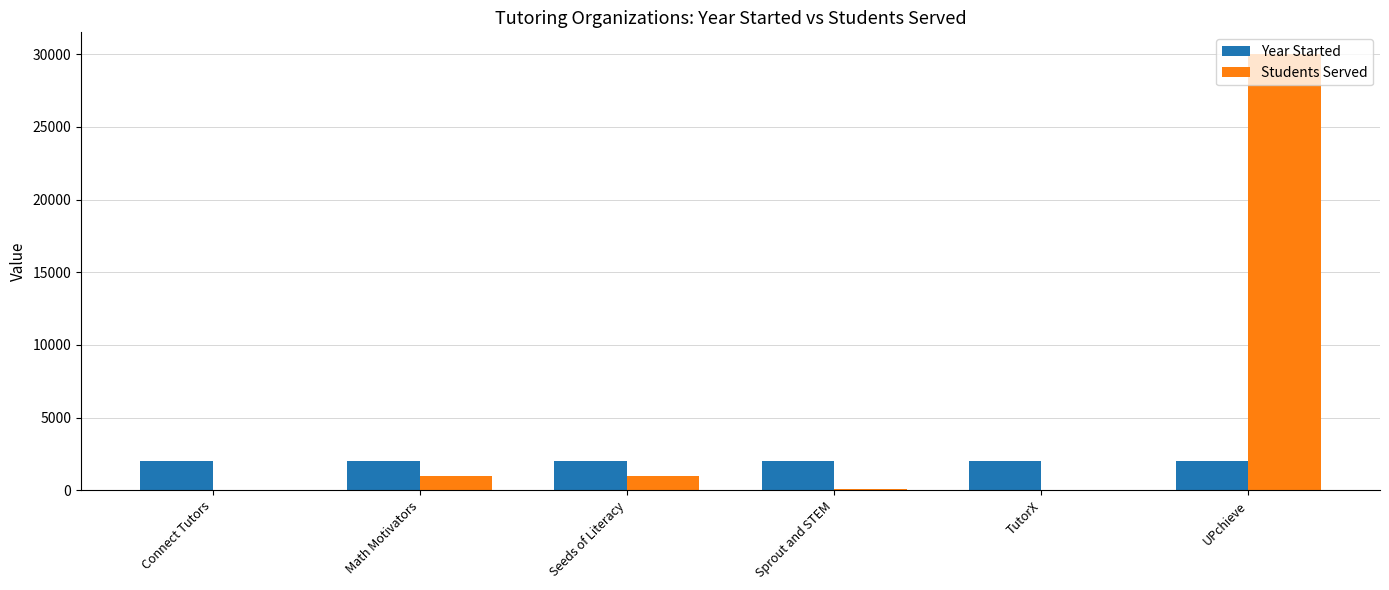

What is the sum of all Students Served values?

32070